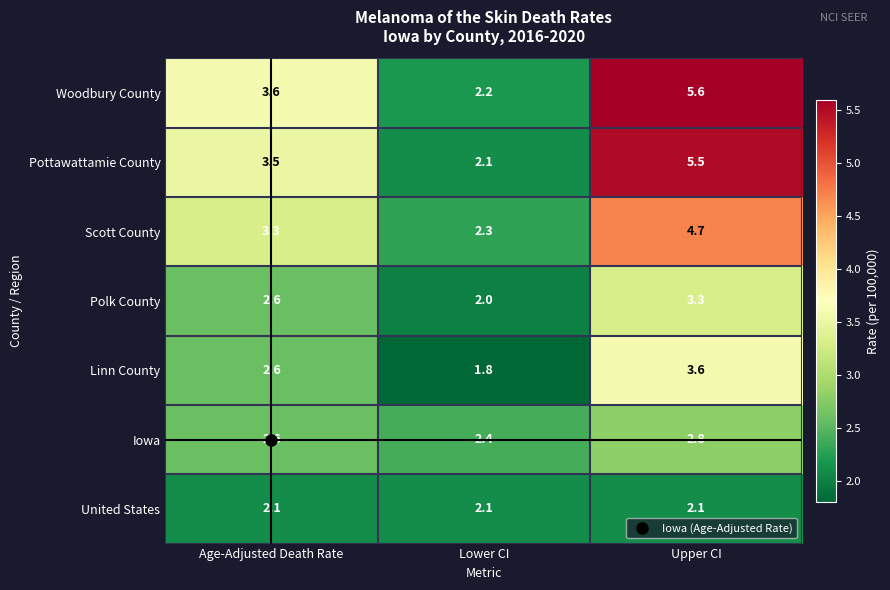

What is the spread (max minus min) of values at Lower CI?

0.6